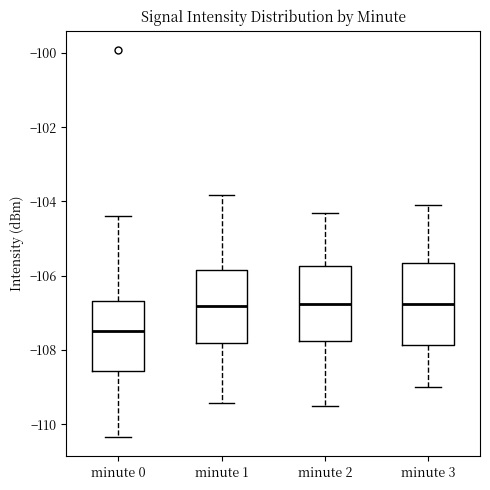

Comparing the boxes themselves (not the whiskers), which one is the tallest?

minute 3